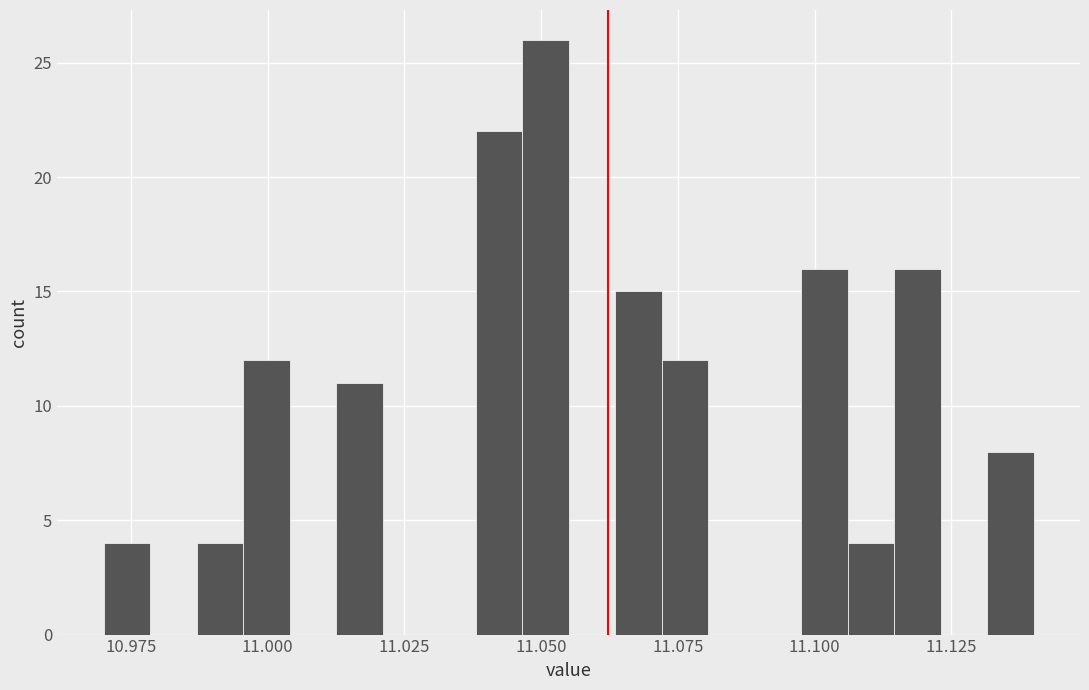

Read against the x-axis, roughly where is the centre of the tallest bar?

11.050